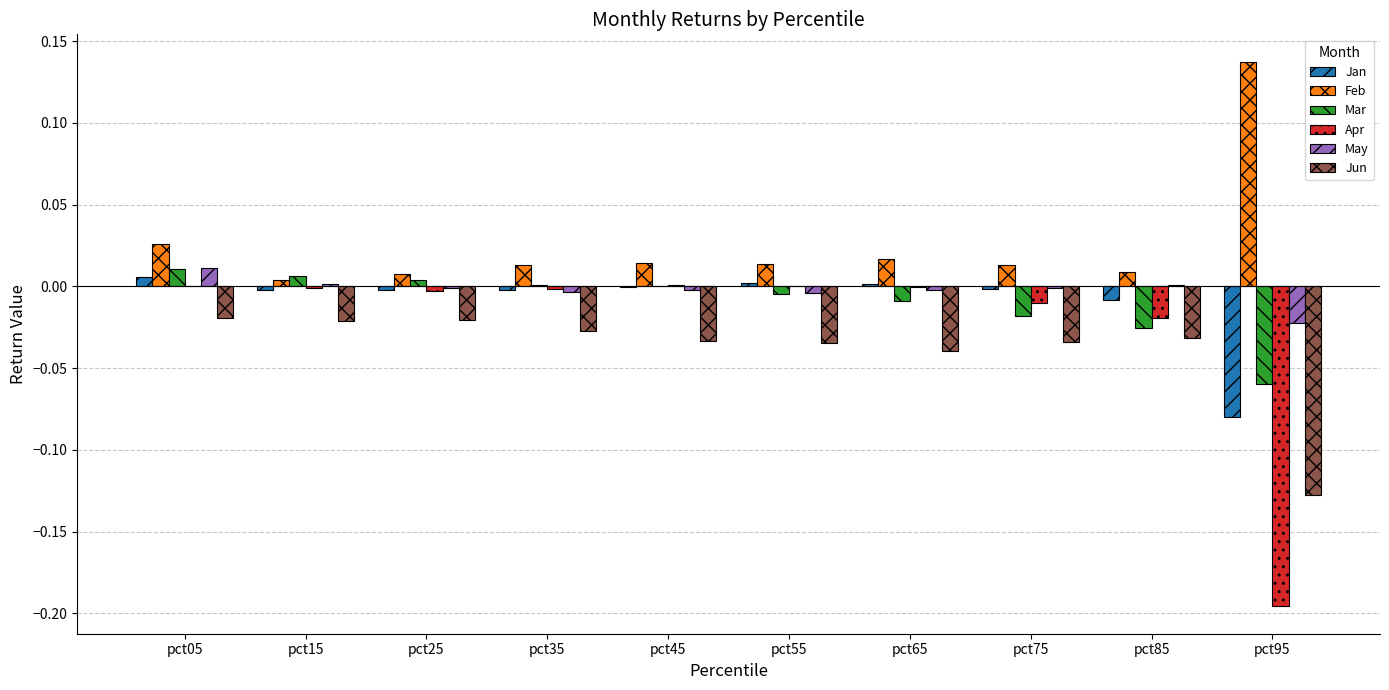

Which category has the highest value across all series?

pct95